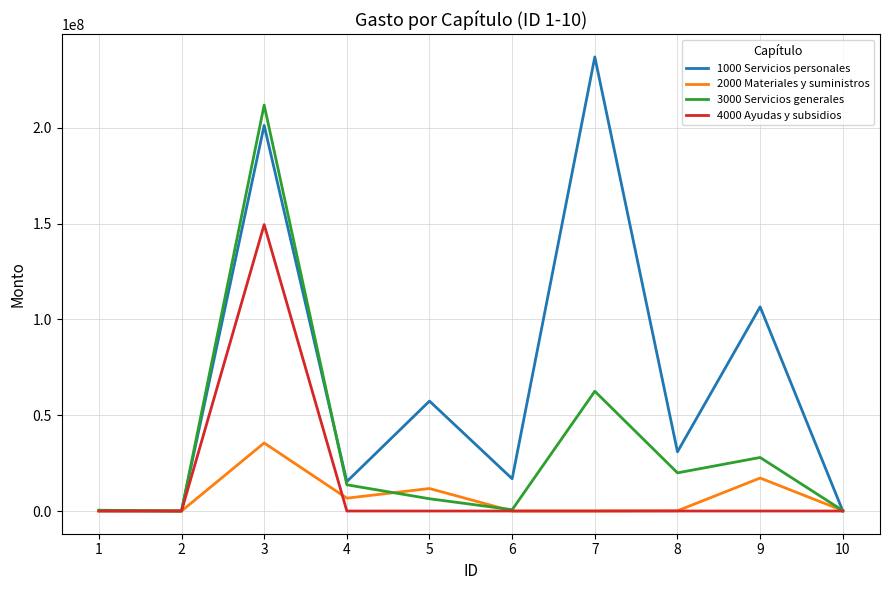

The value of 4000 Ayudas y subsidios at 10 is 69531859.8. True or false?

False